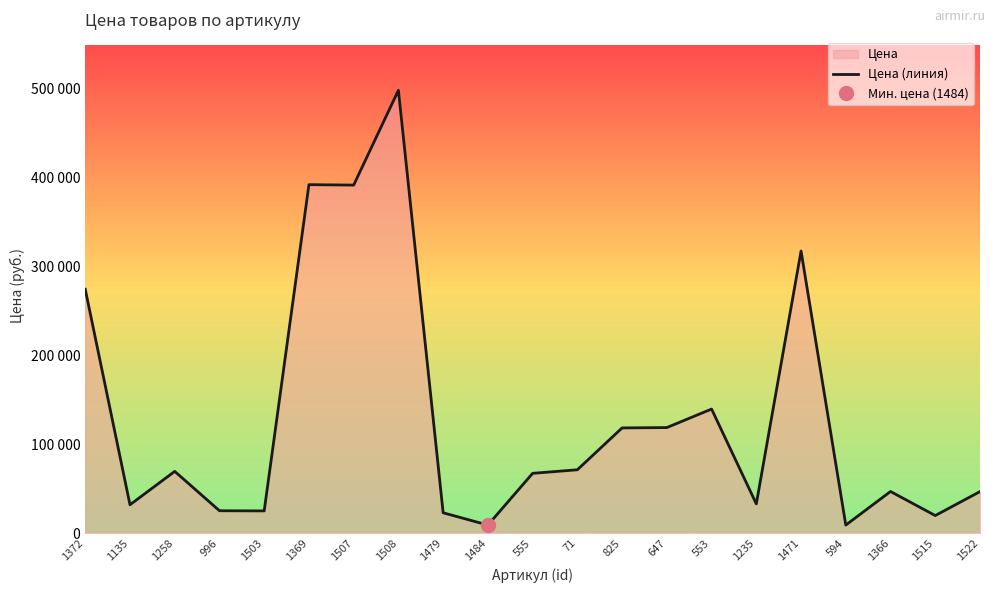

How many lines are shown in the chart?

1